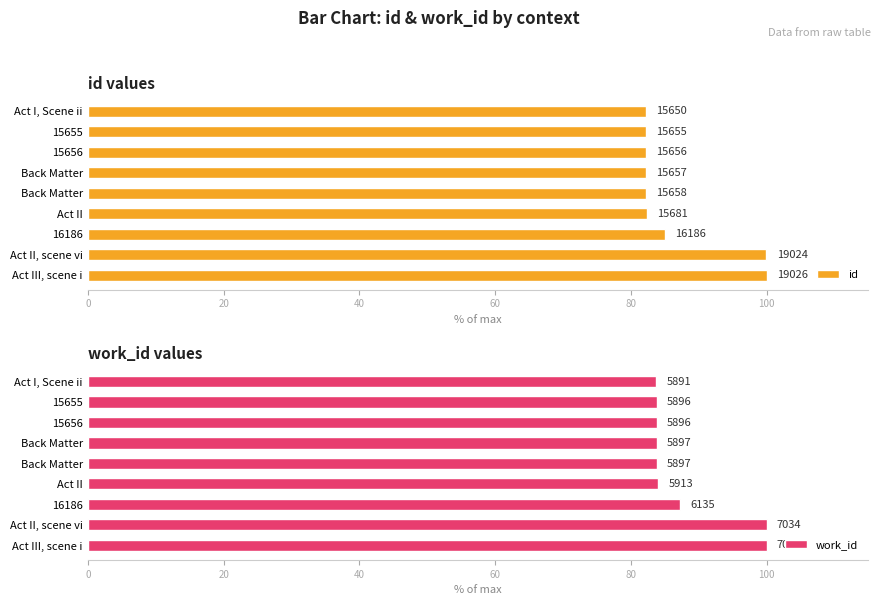

What is the difference between the second highest and second lowest values in the id series?

17.7